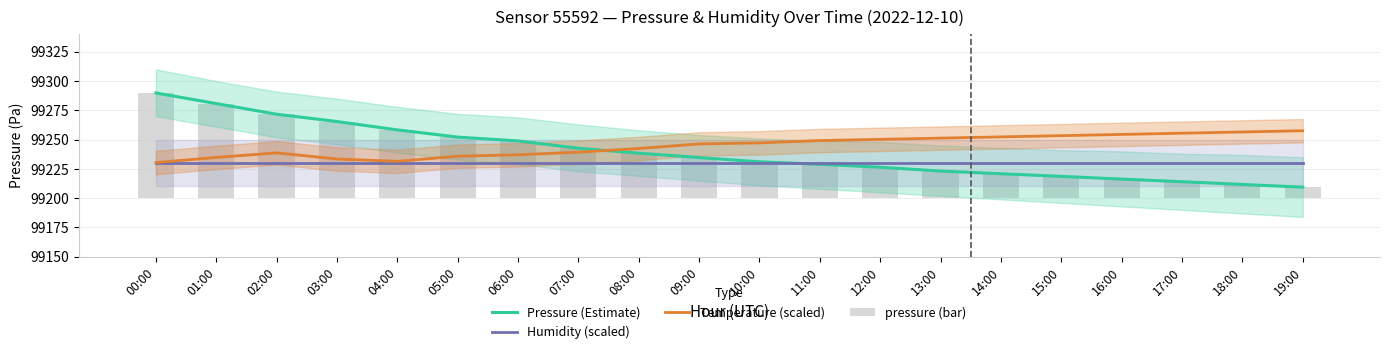

The value of Humidity (scaled) at 00:00 is 134768.1. True or false?

False